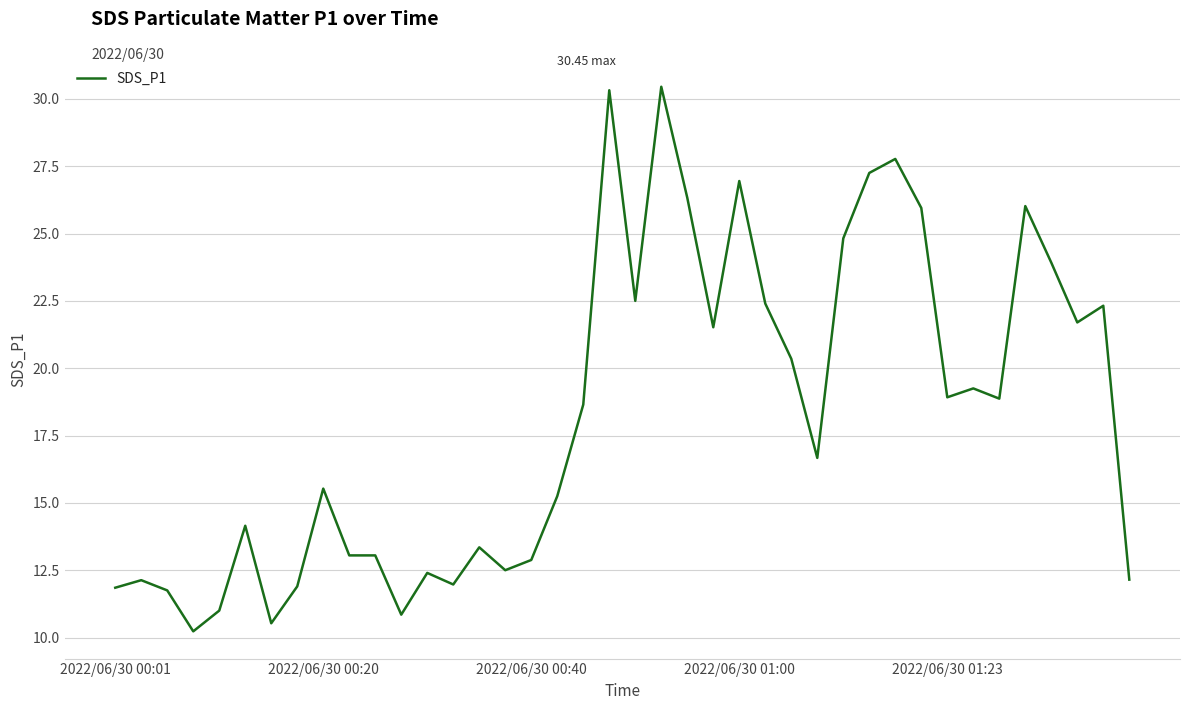

How many values exceed 18?

20